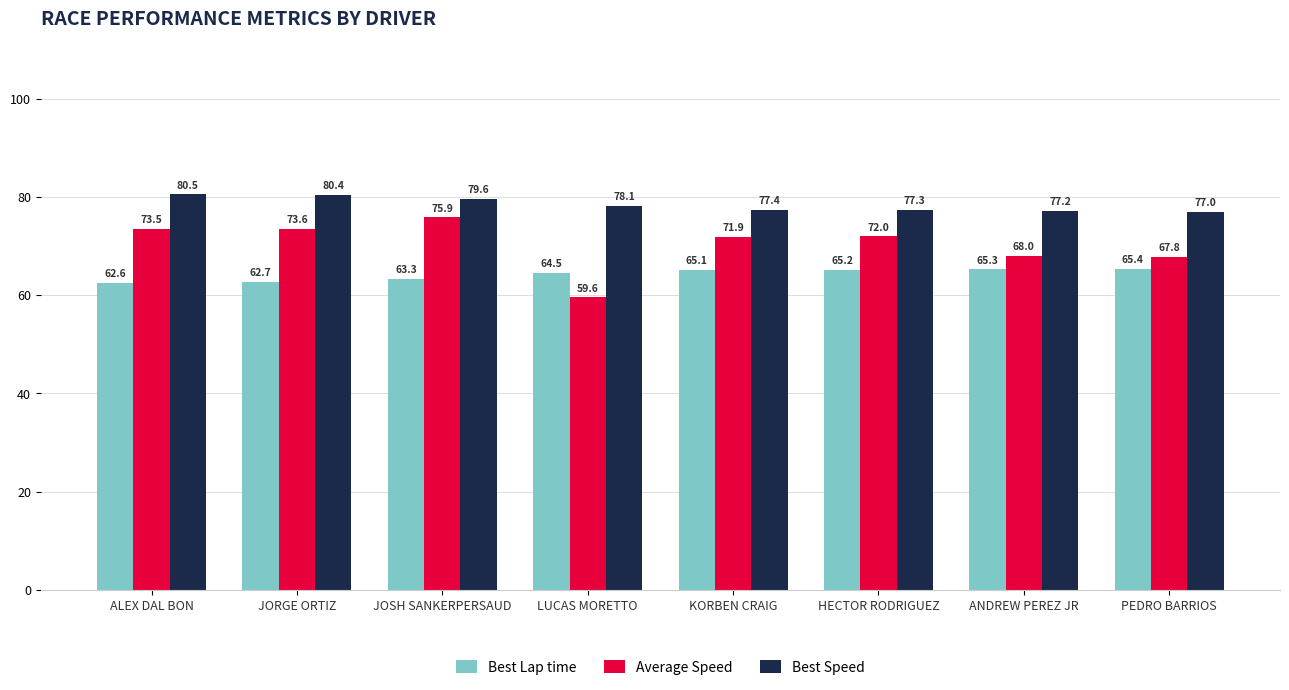

What is the difference between the maximum and second lowest values in the Average Speed series?

8.0